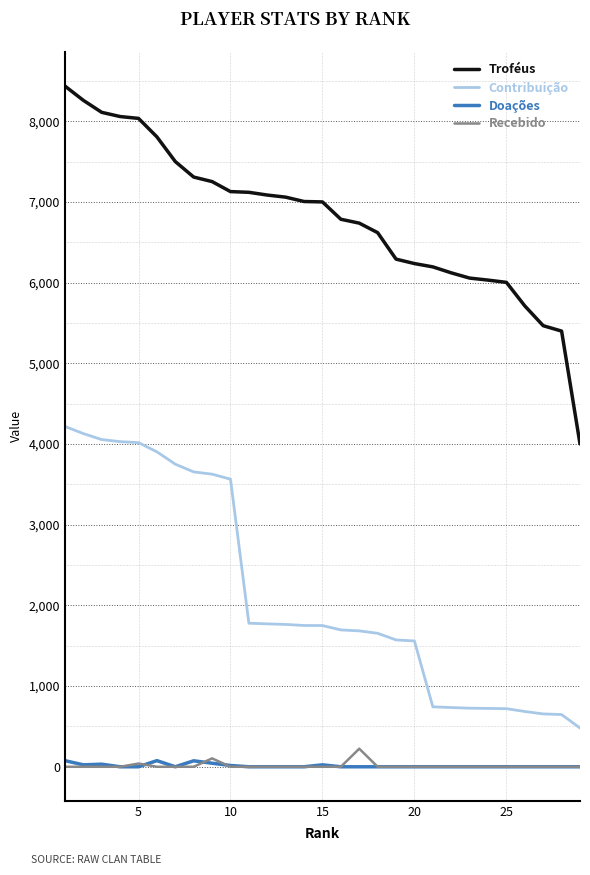

How many Doações values are between 0 and 16?

22